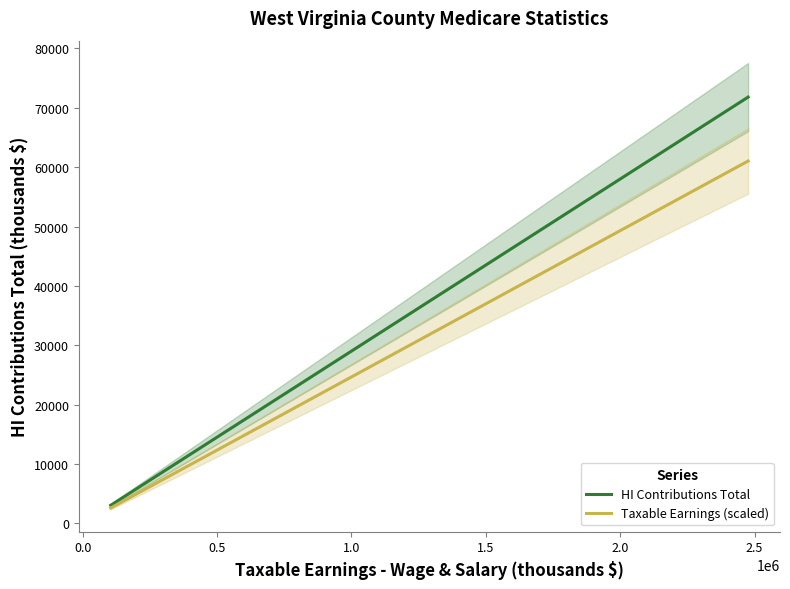

What is the maximum value for HI Contributions Total?

71809.0